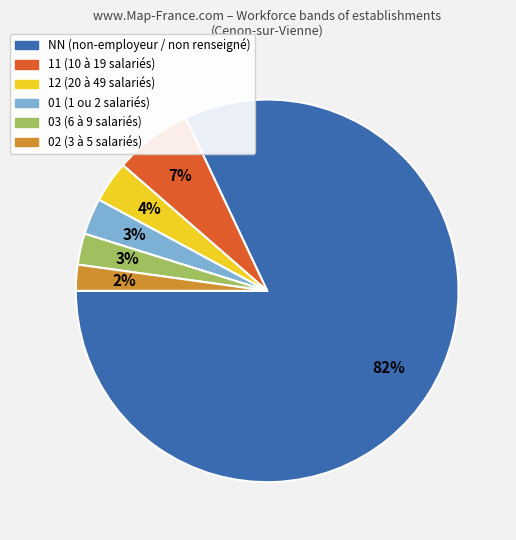

Do 03 and 12 together represent more than half of the pie?

No